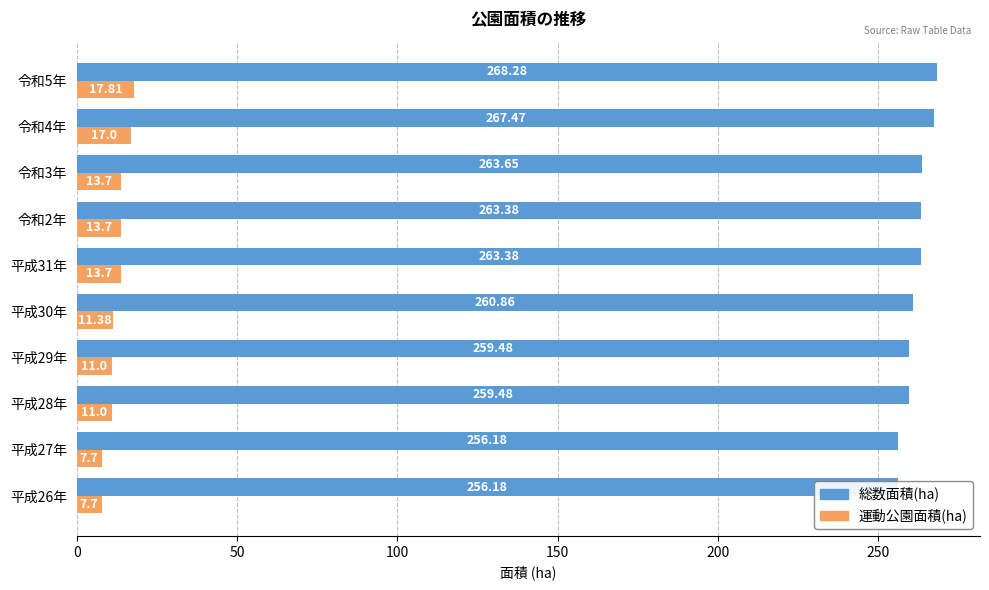

True or false: 運動公園面積(ha) has a value of 11.4 at 平成30年.

True